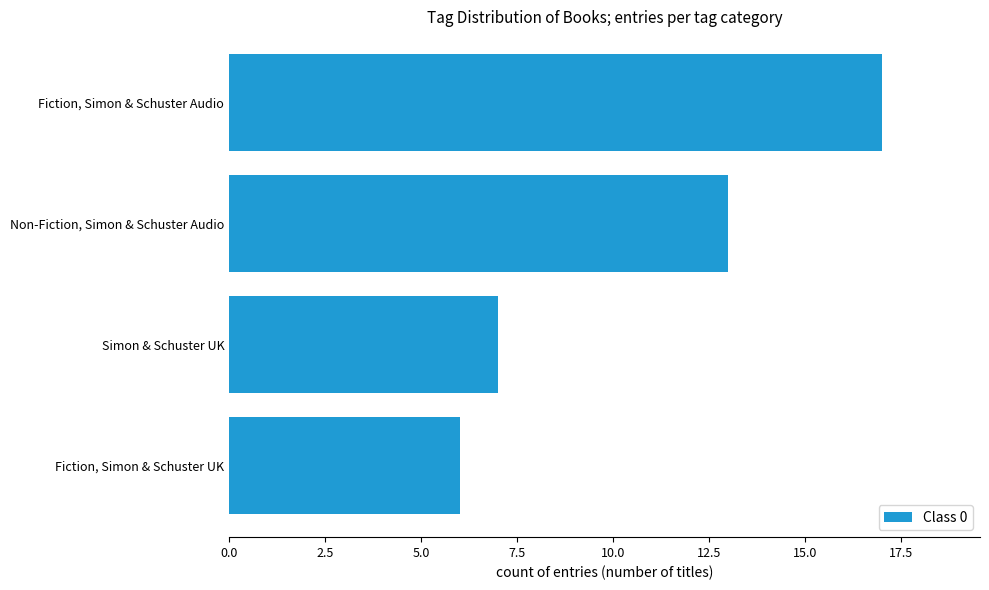

List the labels in order of value, smallest first.

Fiction, Simon & Schuster UK, Simon & Schuster UK, Non-Fiction, Simon & Schuster Audio, Fiction, Simon & Schuster Audio